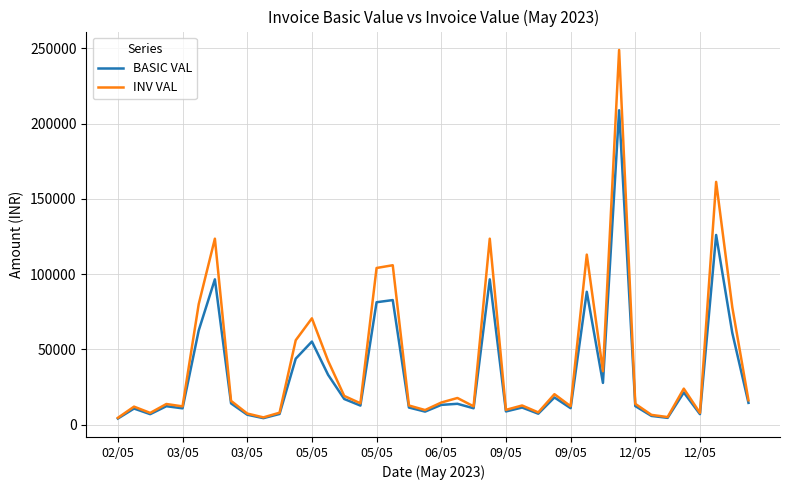

Which series has the widest spread of values?

INV VAL